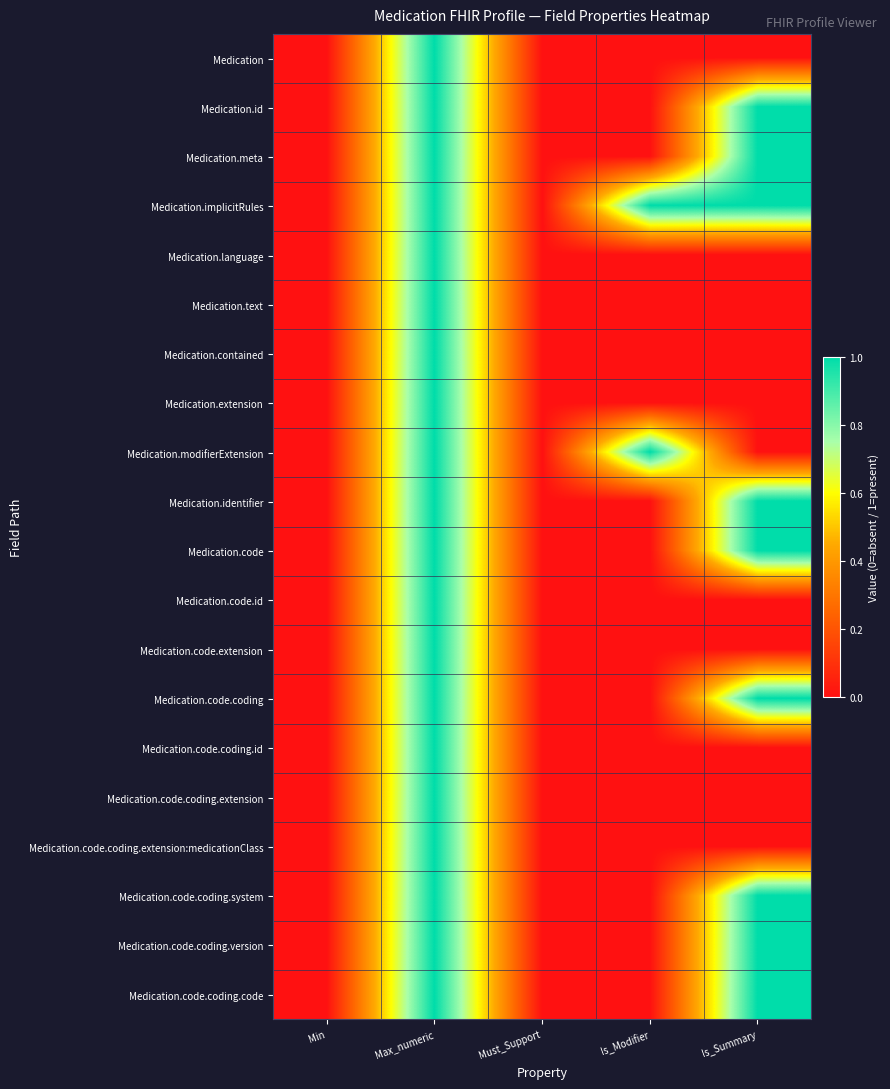

How many series are shown in this chart?

20